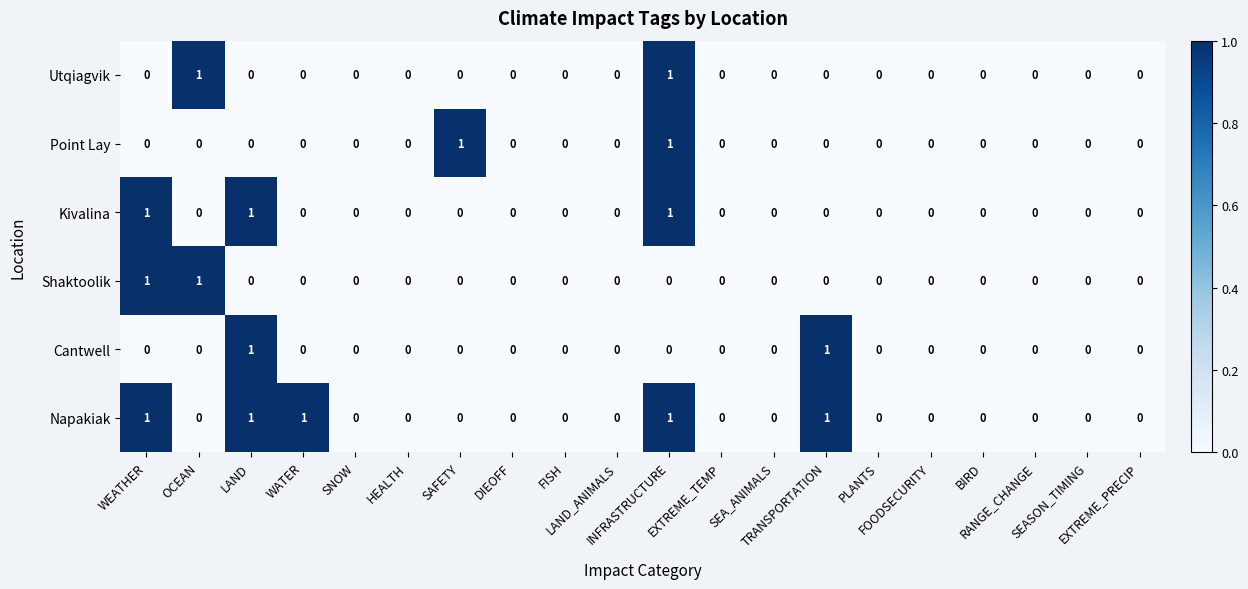

How many Kivalina values are between 0 and 1?

20